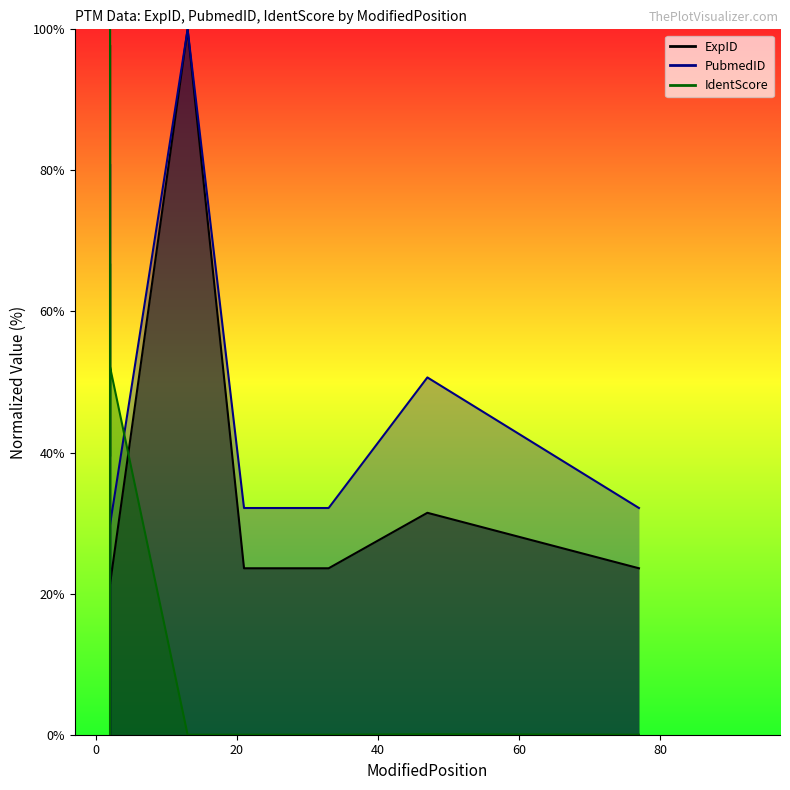

Read the PubmedID value at 33.

32.1